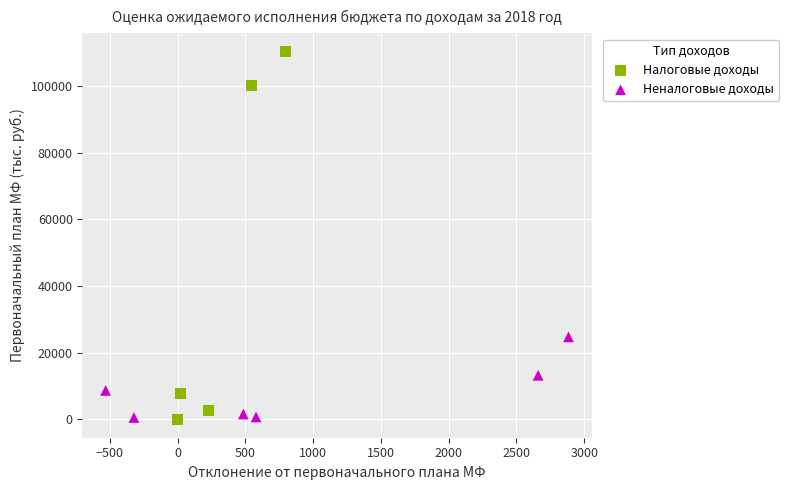

Which series reaches the maximum Y coordinate?

Налоговые доходы